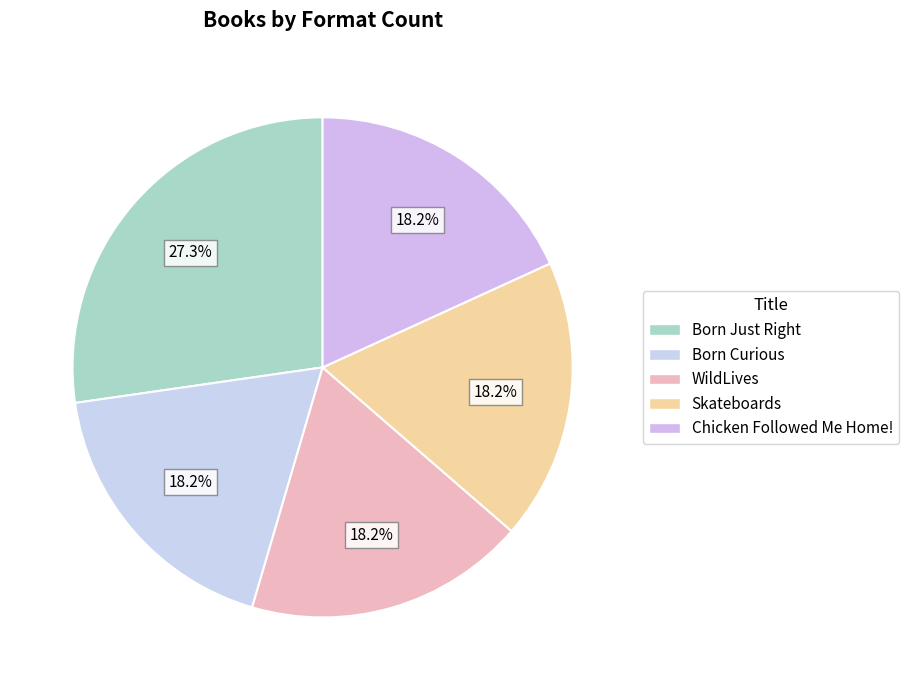

How many segments does this pie chart have?

5